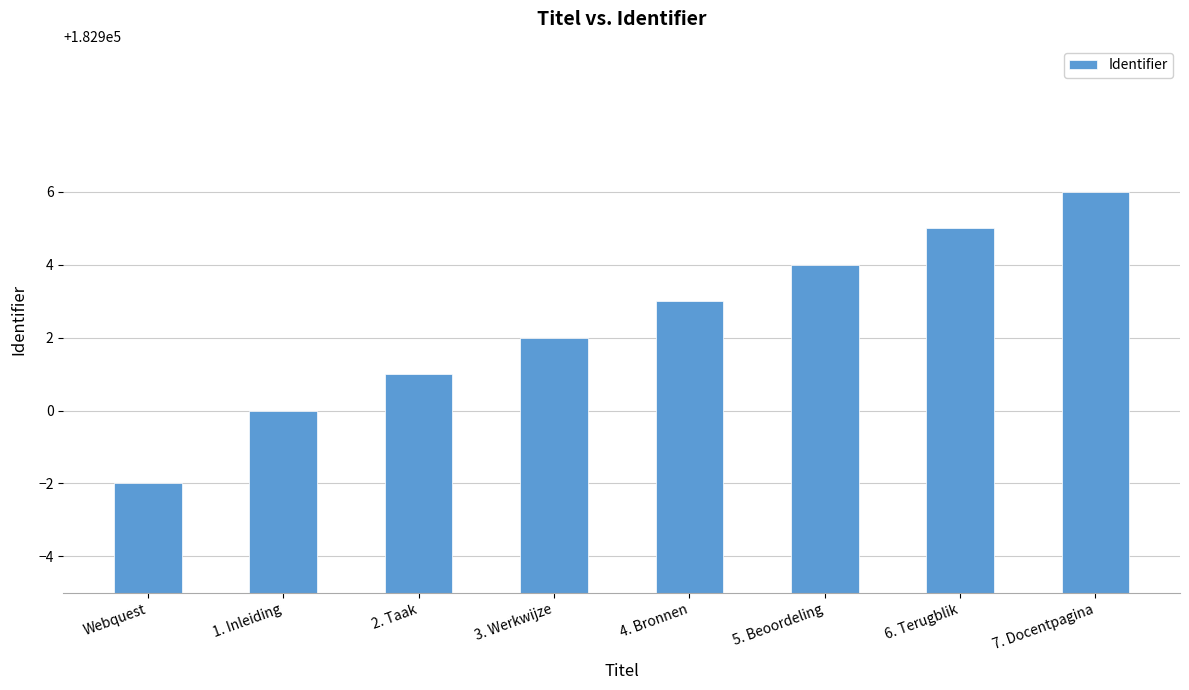

How many categories are shown in the chart?

8